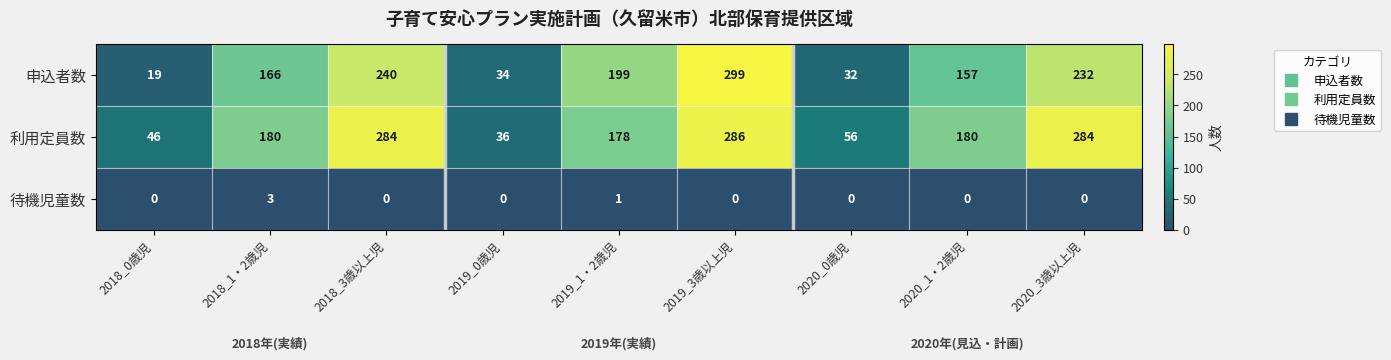

What is the spread (max minus min) of values at 2020_0歳児?

56